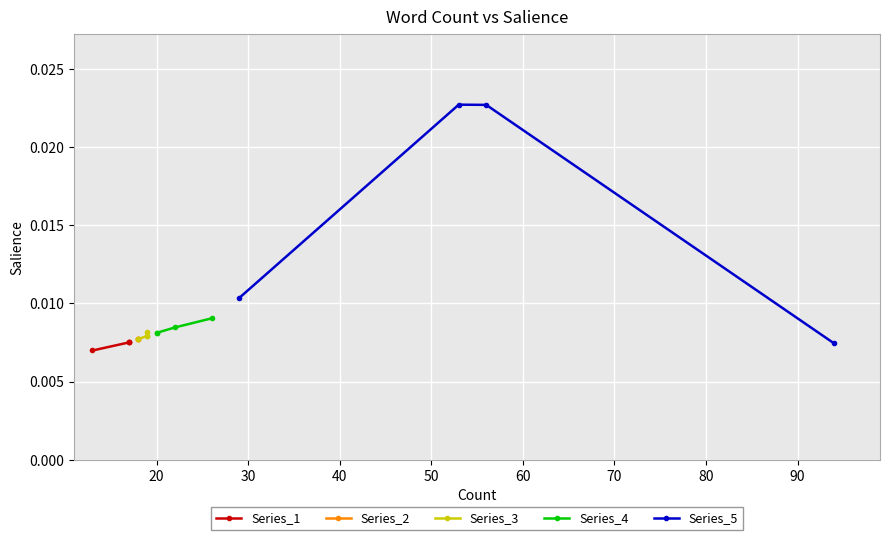

The Series_1 series shows 0.0 at 30. True or false?

False